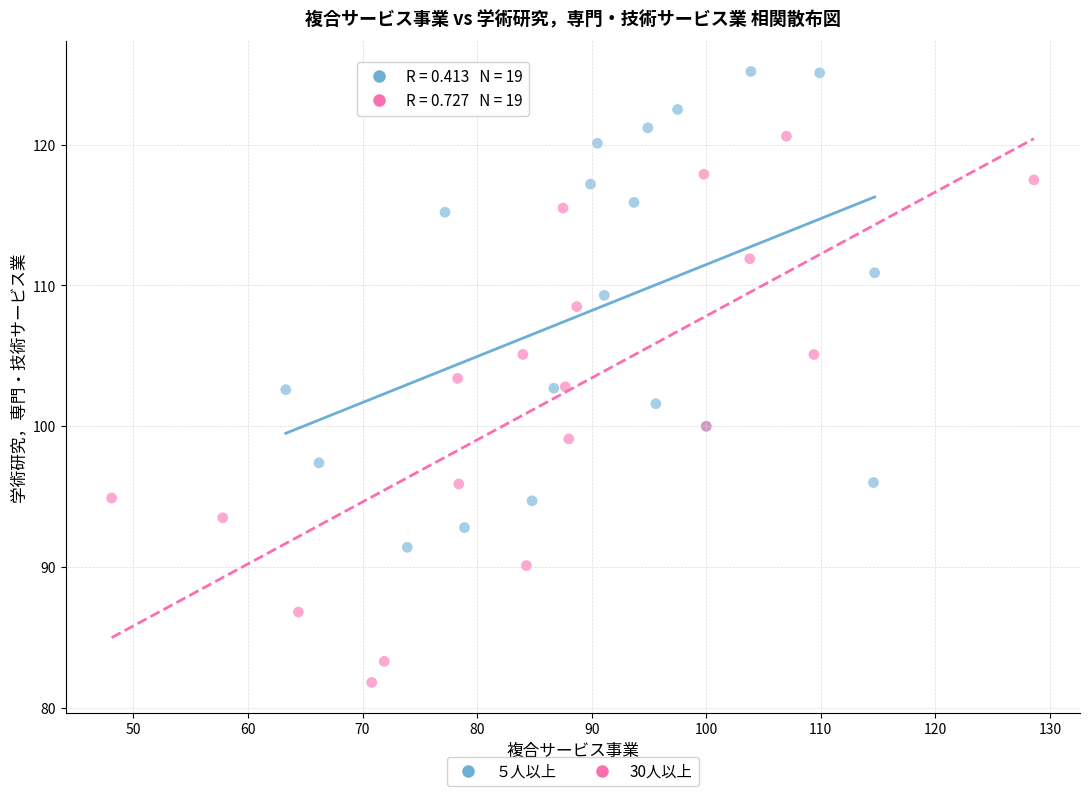

Which series has the widest spread of Y values?

30人以上